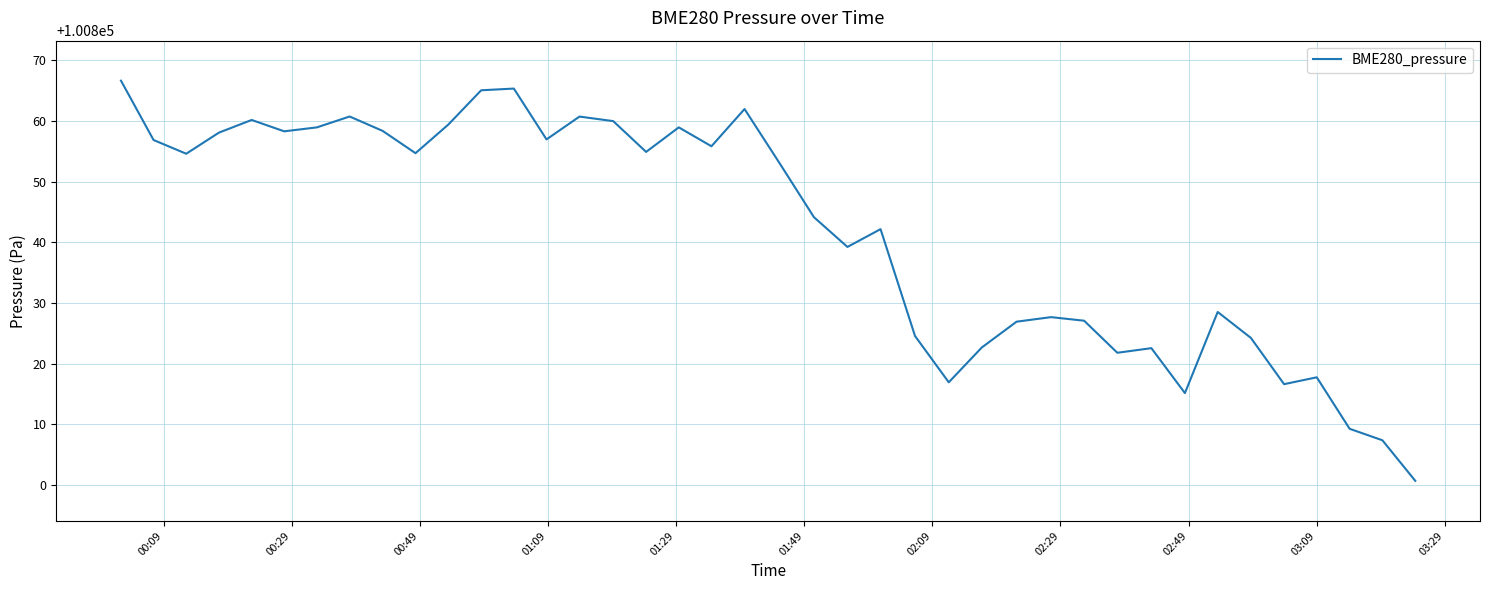

What is the smallest value displayed?

100800.7